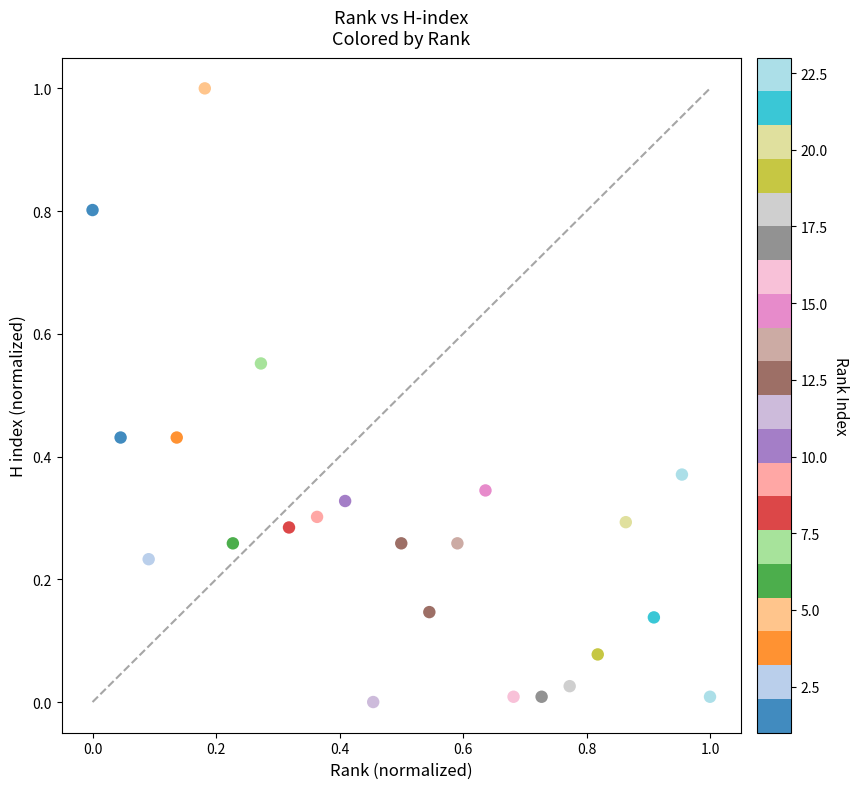

What is the range of X values (max minus min)?

1.0